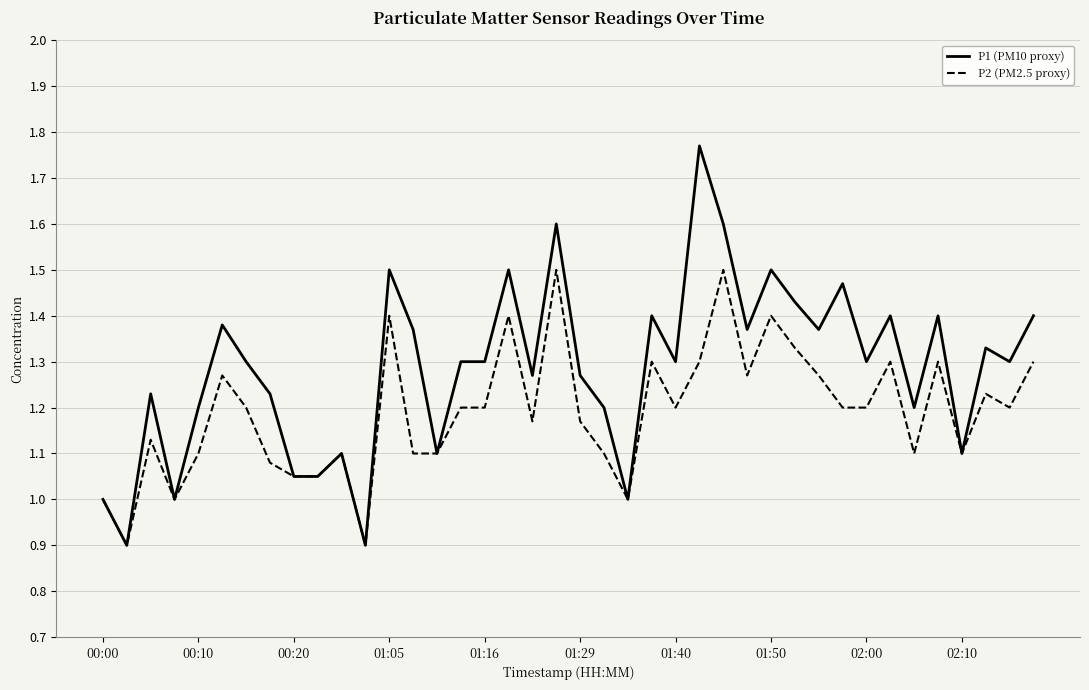

Which series has the largest total across all categories?

P1 (PM10 proxy)